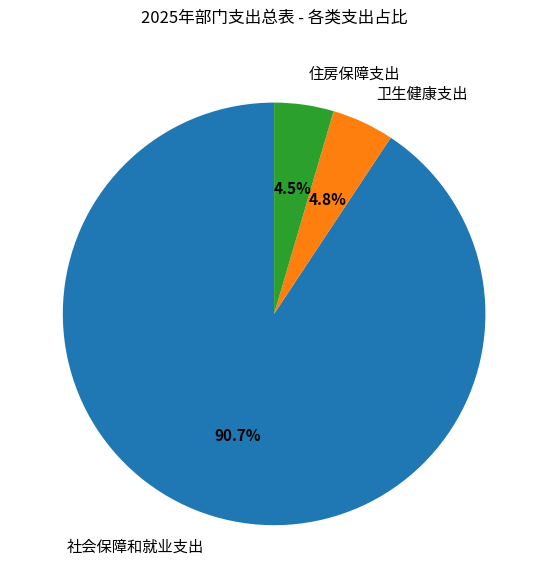

True or false: 社会保障和就业支出 accounts for 91% of the total.

True